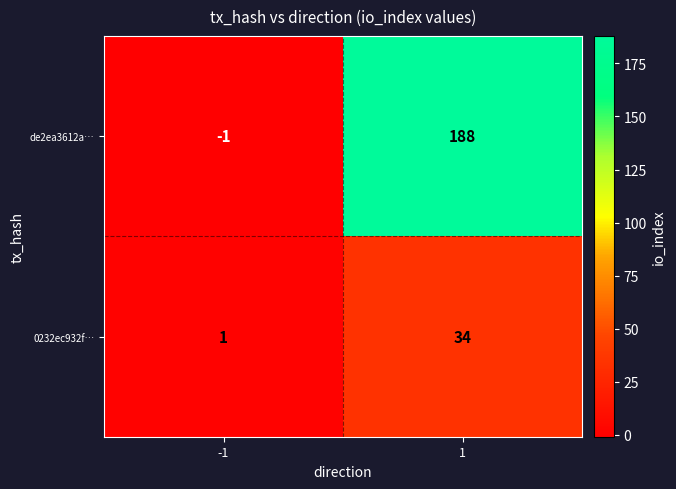

Which series has the largest total across all categories?

de2ea3612a…